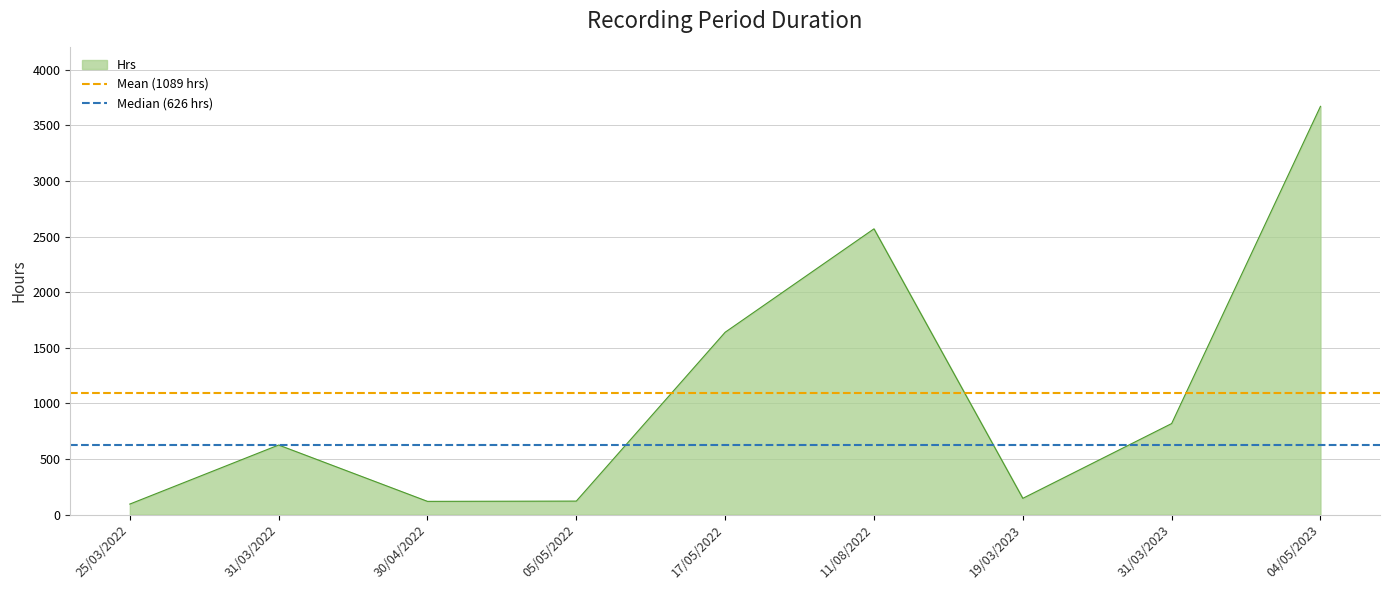

The Hrs series shows 1639.3 at 17/05/2022. True or false?

True